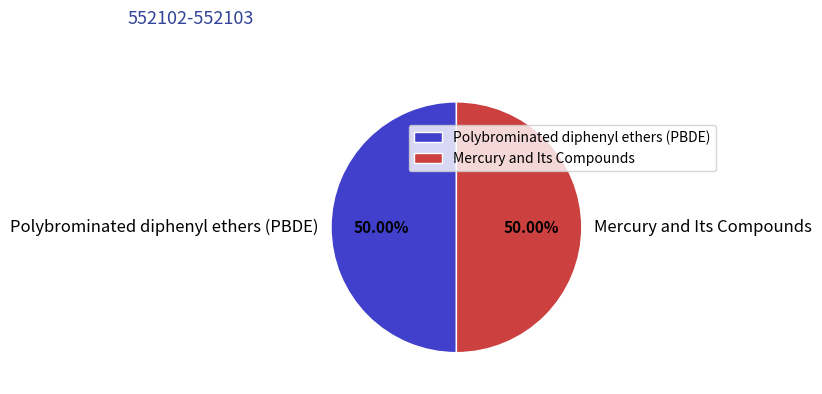

How many segments does this pie chart have?

2